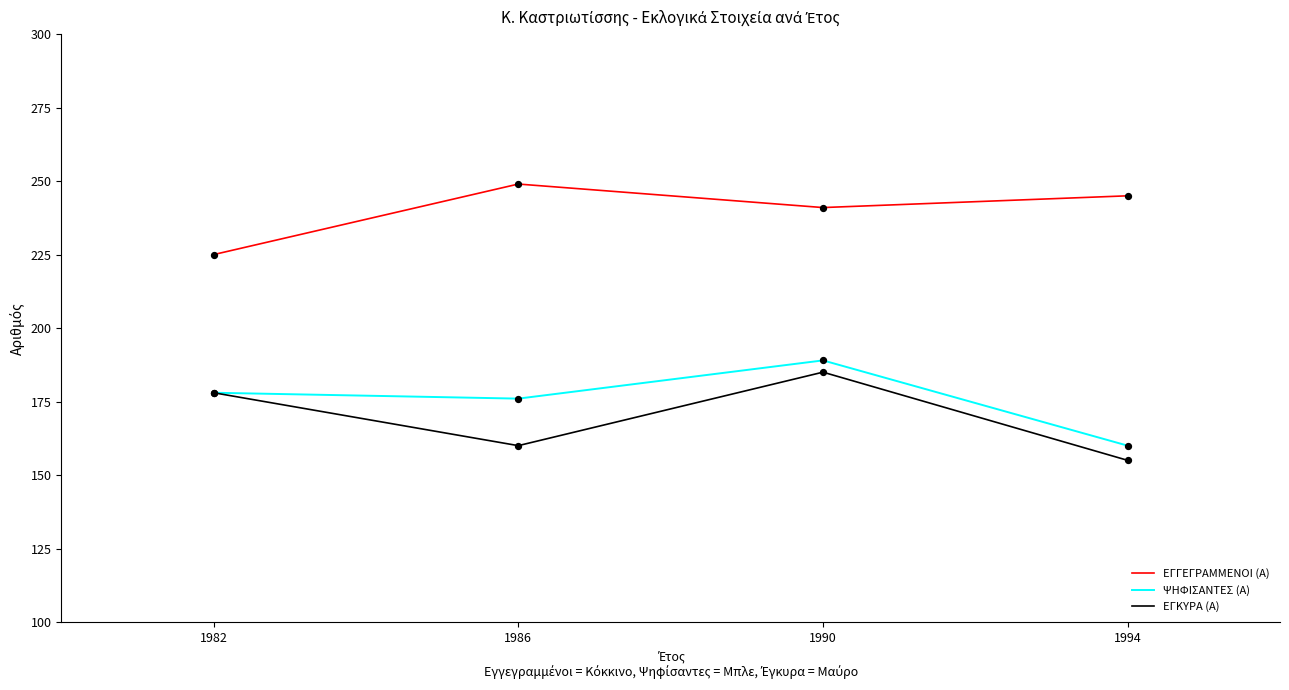

What are all the series names shown in the legend?

ΕΓΓΕΓΡΑΜΜΕΝΟΙ (Α), ΨΗΦΙΣΑΝΤΕΣ (Α), ΕΓΚΥΡΑ (Α)